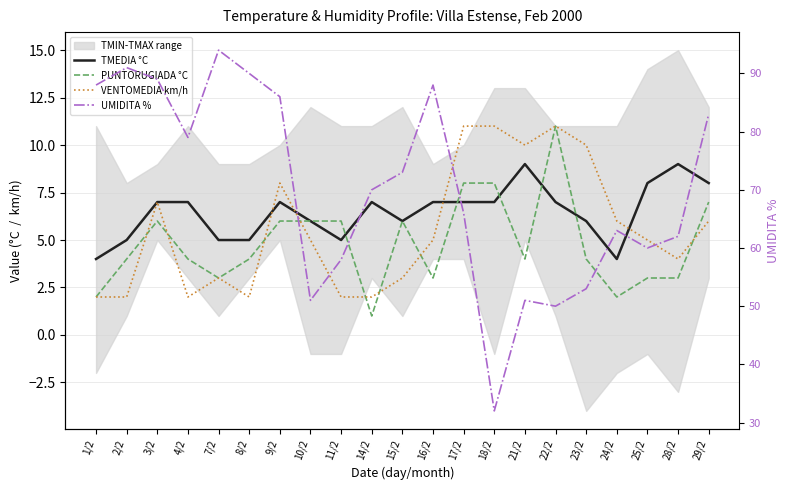

What position from the left is 14/2?

10